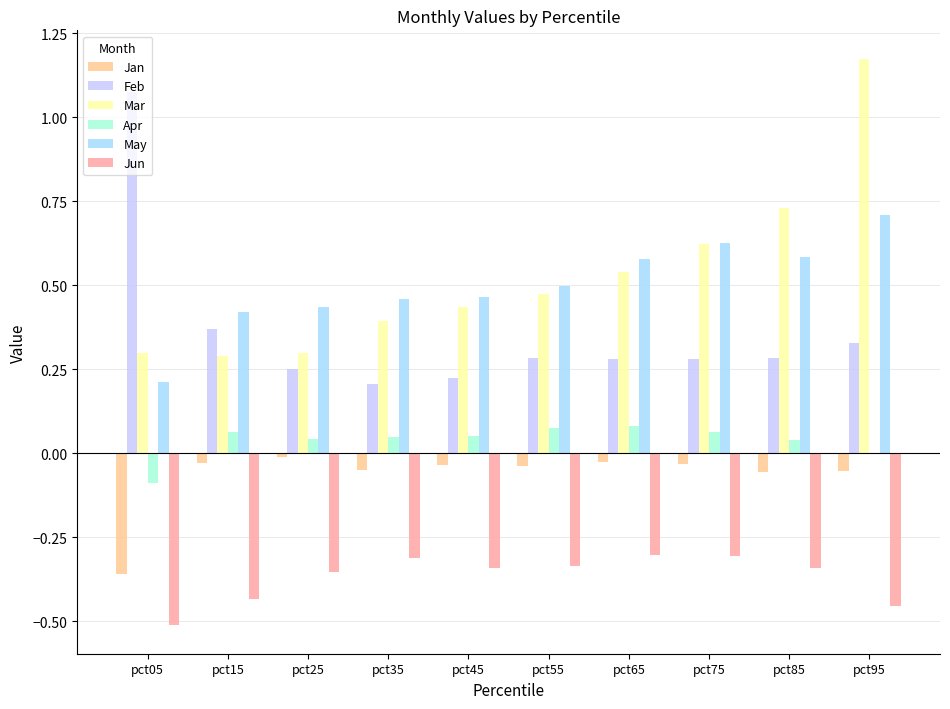

What are all the series names shown in the legend?

Jan, Feb, Mar, Apr, May, Jun